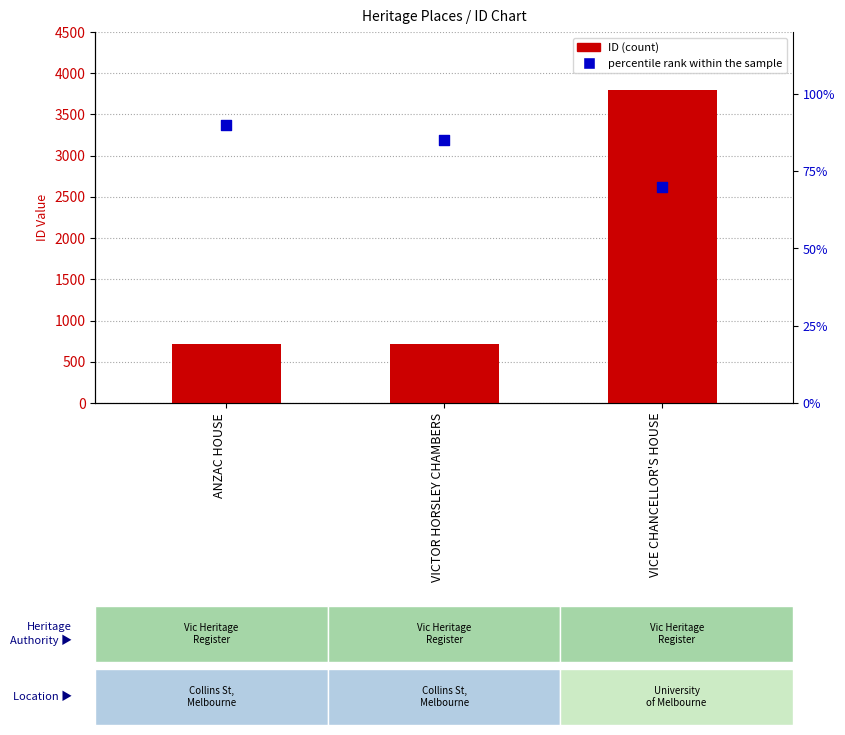

What is the total value across all series at ANZAC HOUSE?

802